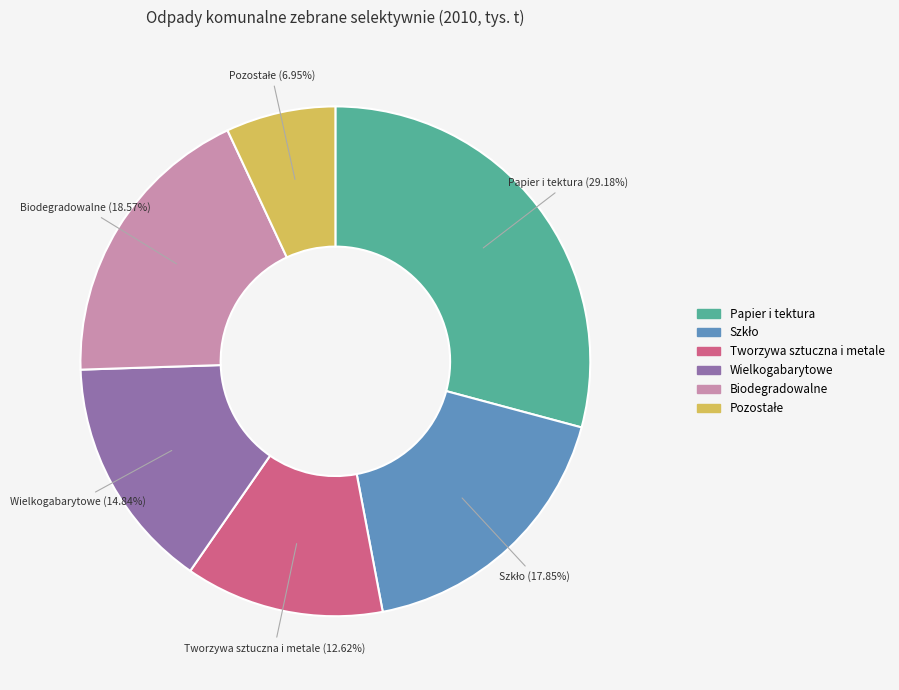

True or false: Tworzywa sztuczna i metale accounts for 13% of the total.

True